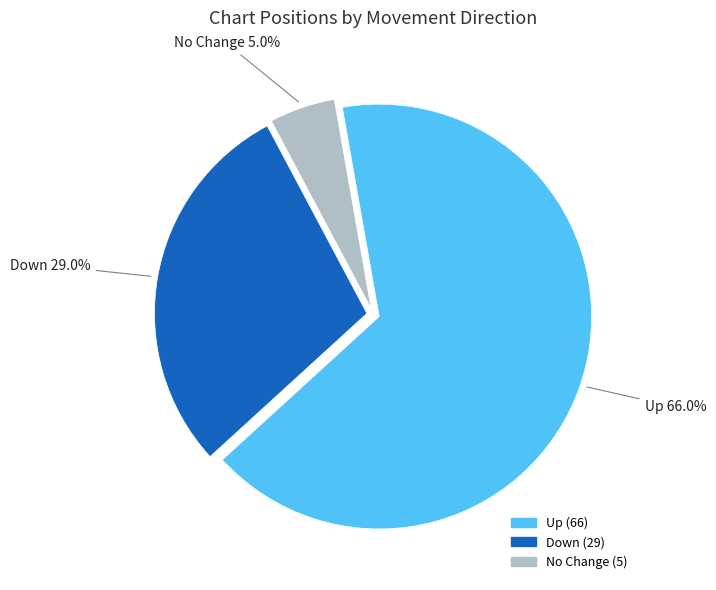

Which has a higher value, No Change or Up?

Up